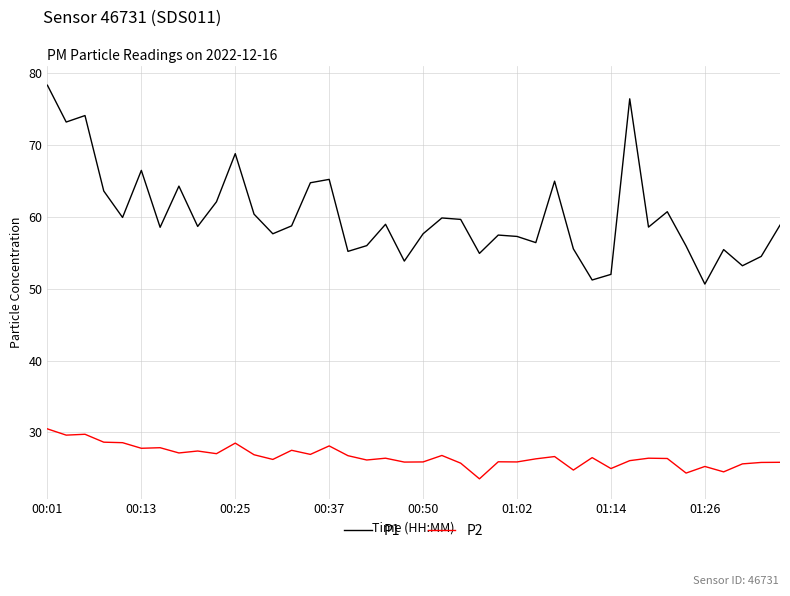

Rank the series by their maximum value, from highest to lowest.

P1, P2